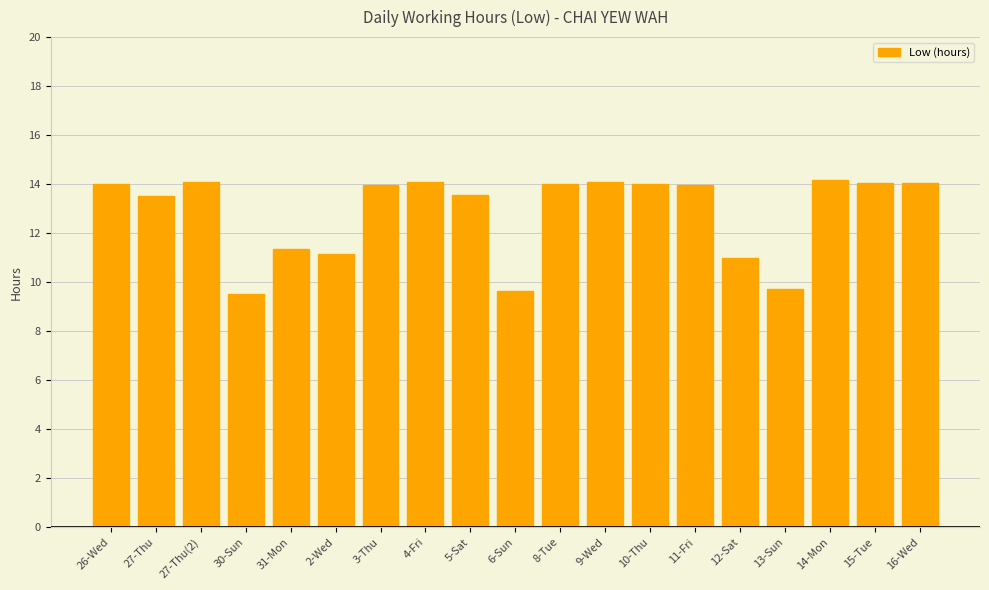

Where does the data first go above 13?

26-Wed